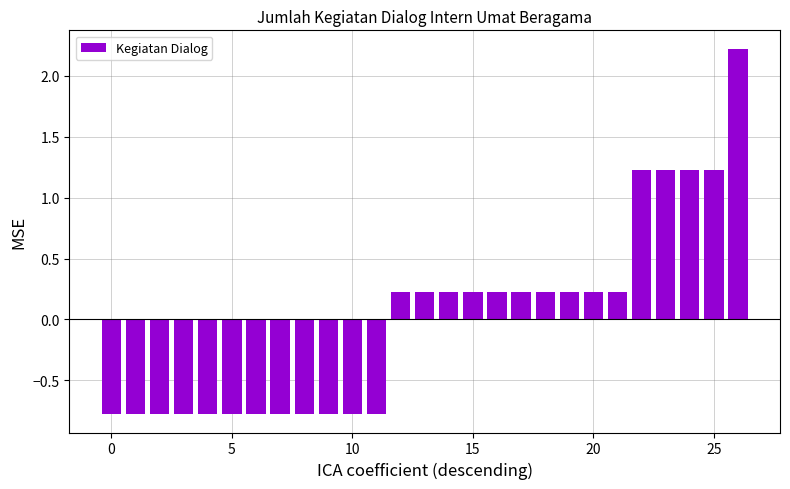

How many bars are there in total?

27